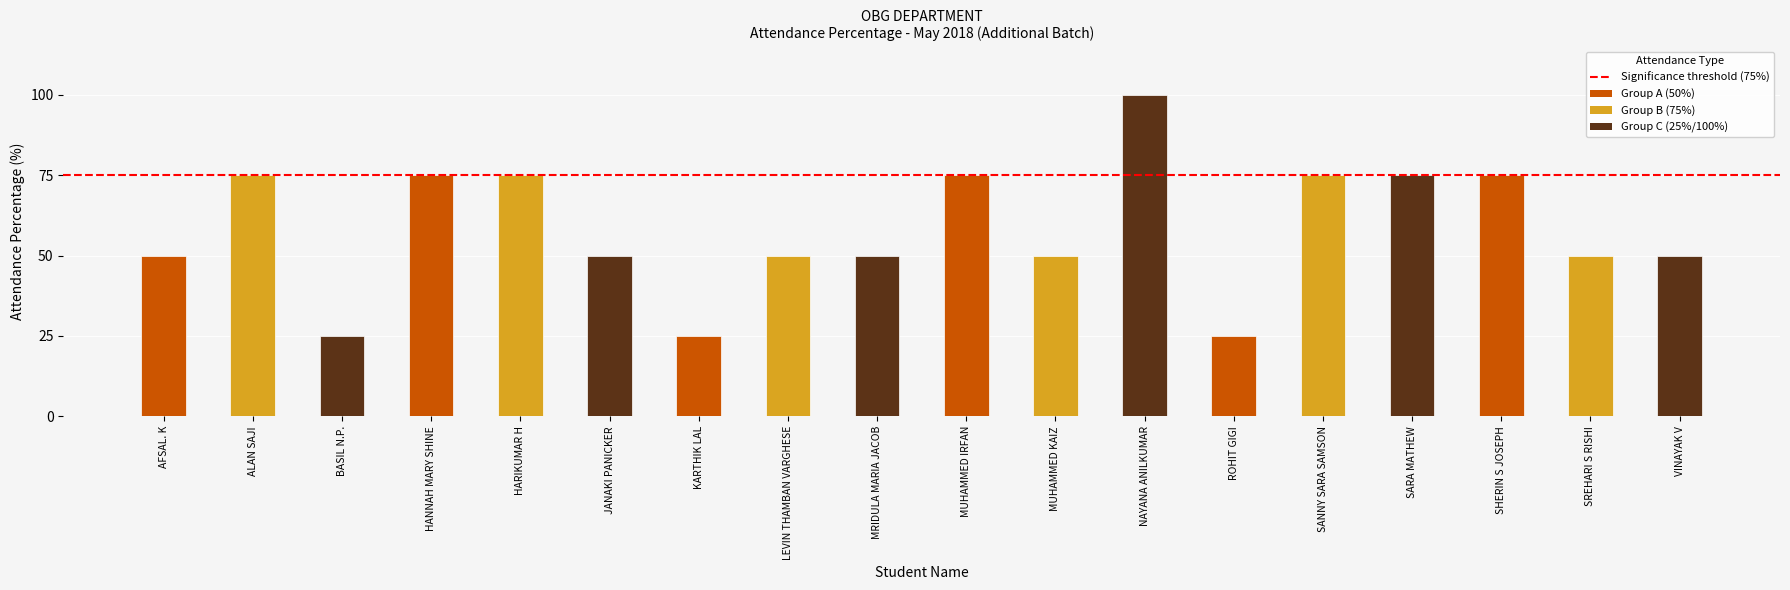

Reading left to right, what are all the values shown in this chart?

50	75	25	75	75	50	25	50	50	75	50	100	25	75	75	75	50	50